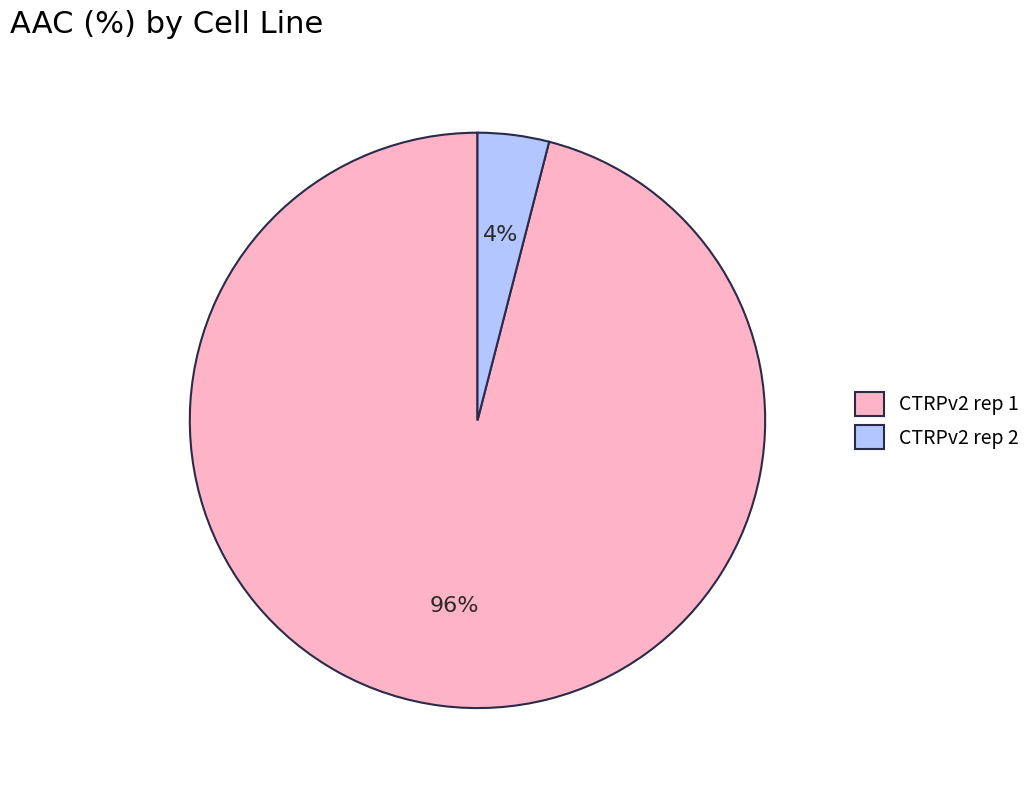

To the nearest percent, what is the difference between the CTRPv2 rep 2 and CTRPv2 rep 1 slice percentages?

92%